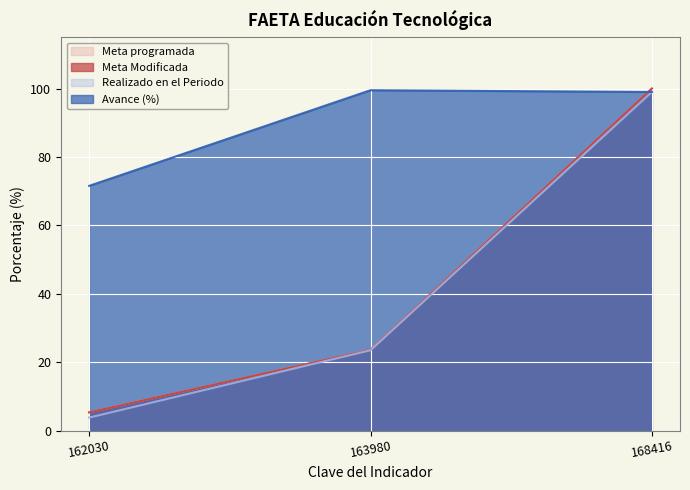

Count the number of data series in this chart.

4